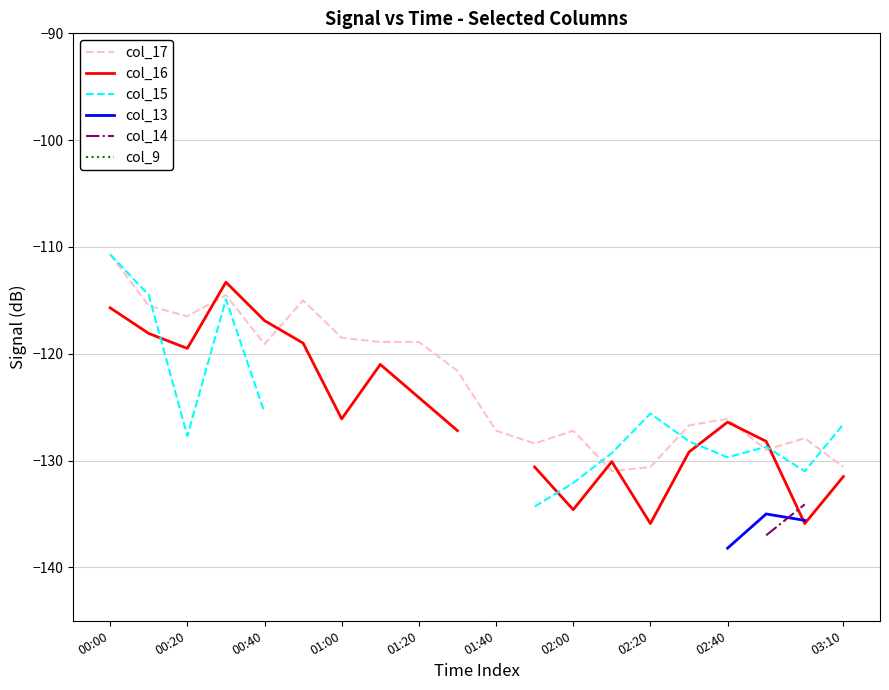

What is the lowest value of the col_17 series?

-131.0